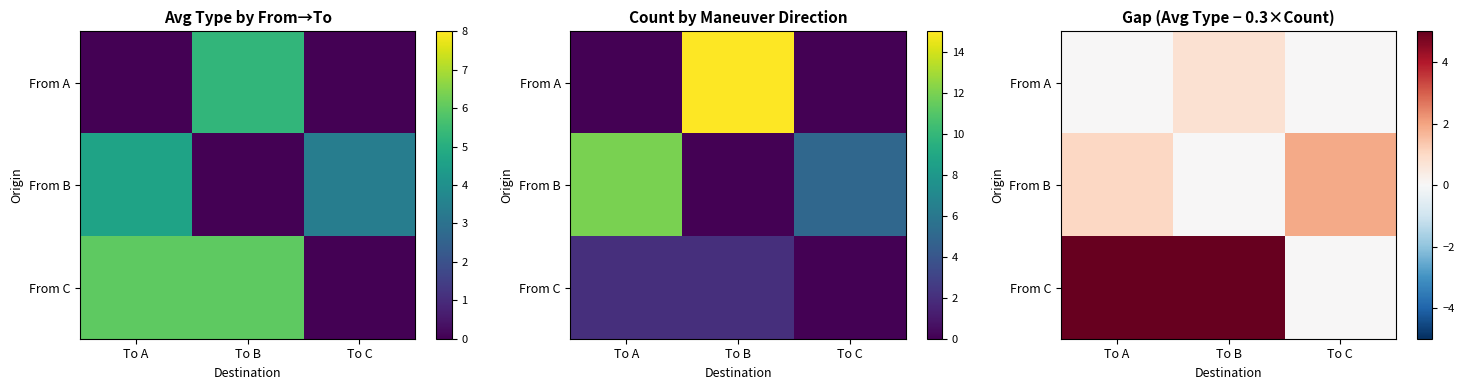

What is the greatest value displayed?

5.4